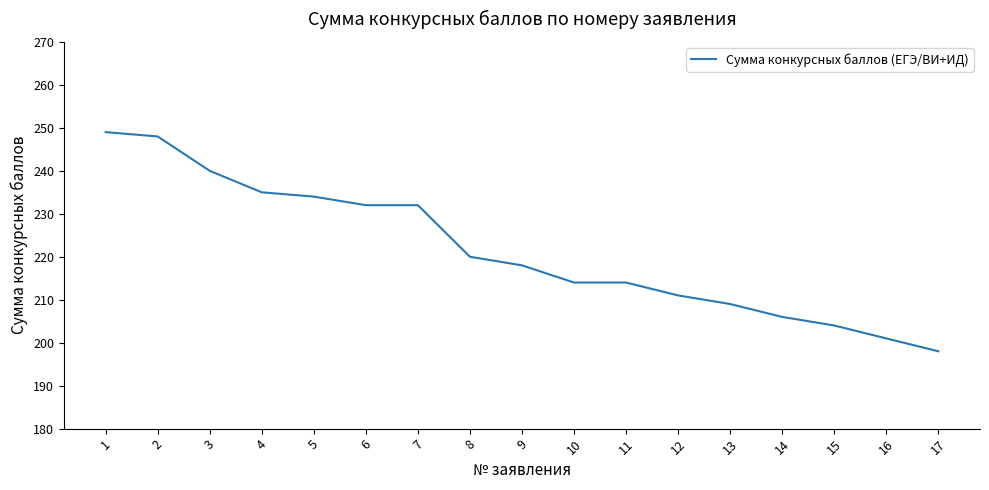

Which label corresponds to the smallest value in the chart?

17